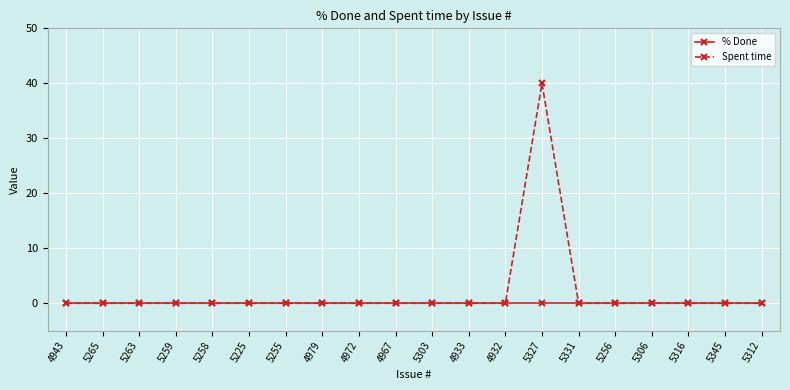

At how many categories does at least one series exceed 6?

1